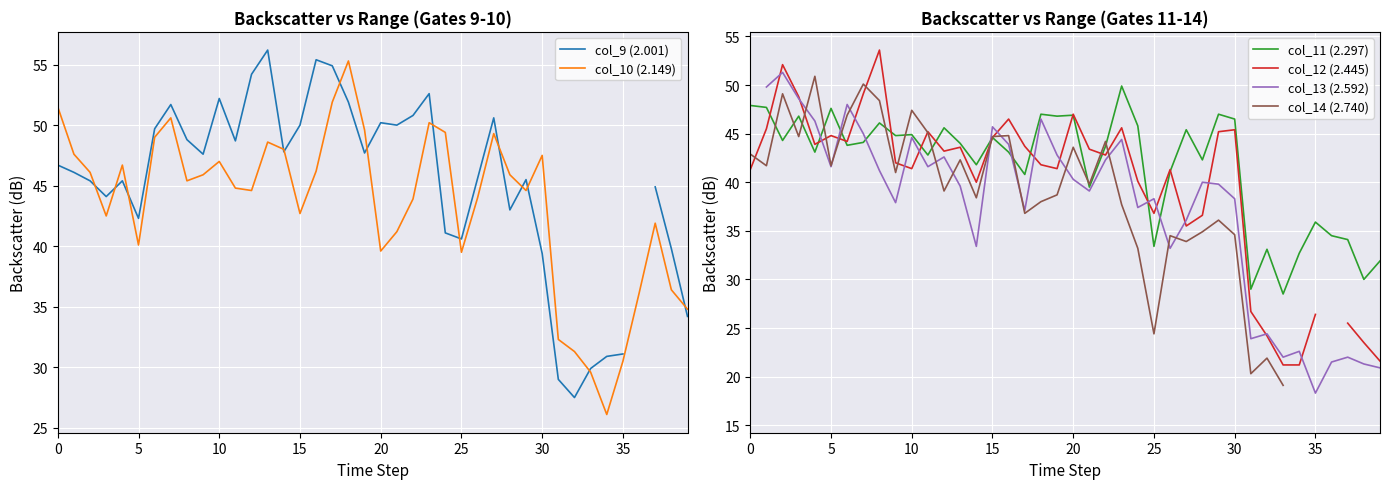

The col_9 (2.001) series shows 28.6 at 21. True or false?

False